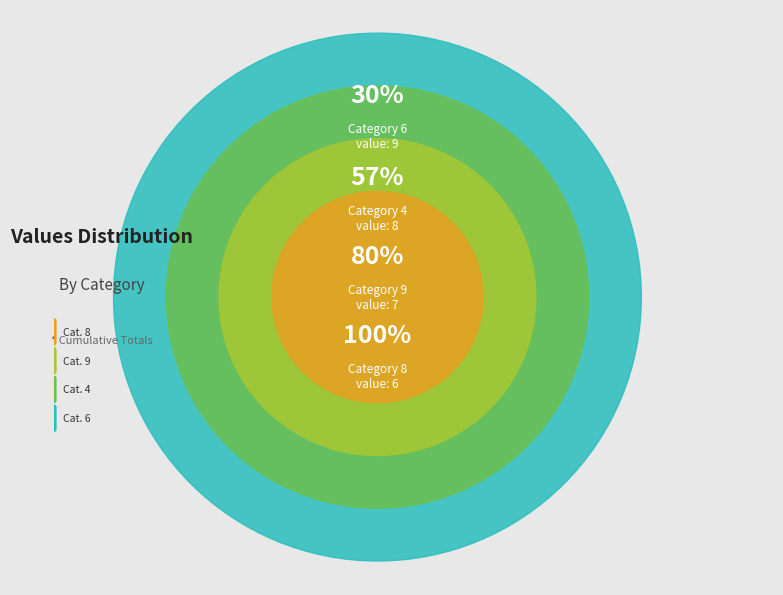

Is there any slice that represents more than half of the pie?

No